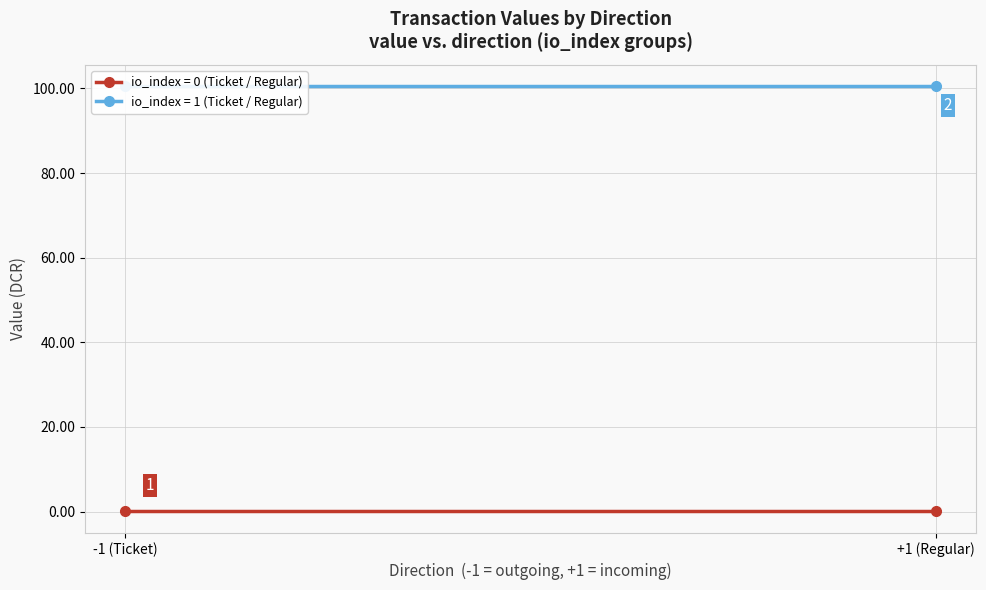

Reading left to right, list all the values displayed in this chart.

io_index: 0.0	1.0	0.0	1.0
value: 0.0	100.6	0.0	100.6
valid_mainchain: 1.0	1.0	1.0	1.0